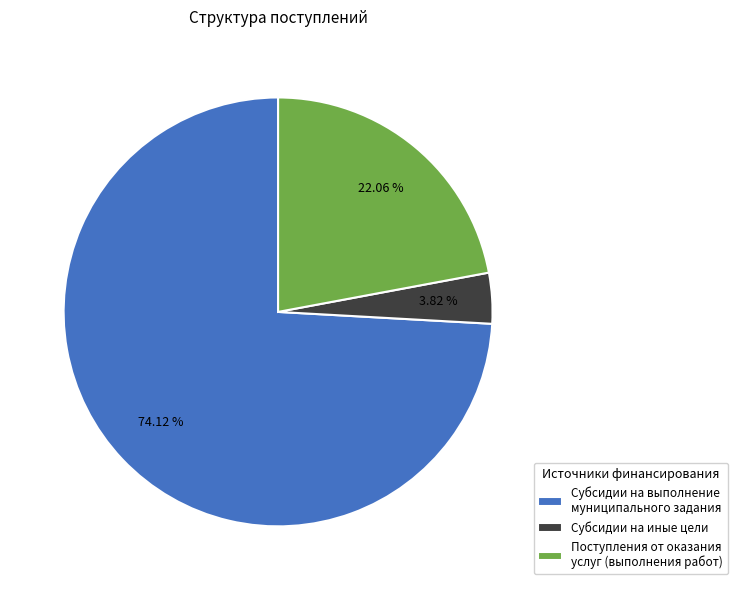

Combined, do Субсидии на выполнение муниципального задания and Поступления от оказания услуг (выполнения работ) account for over 50%?

Yes